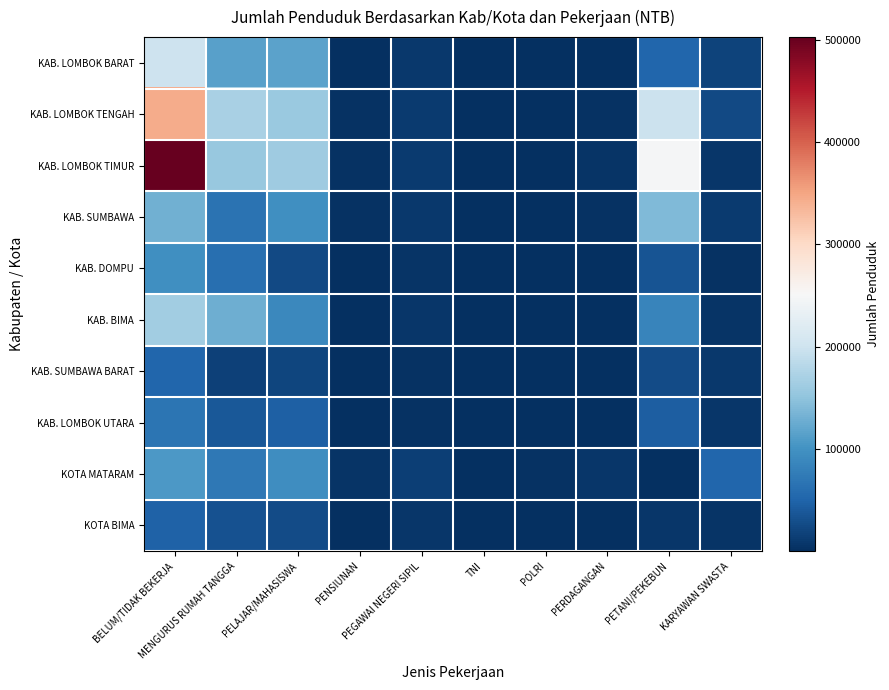

Between PELAJAR/MAHASISWA and BELUM/TIDAK BEKERJA, which is larger?

BELUM/TIDAK BEKERJA